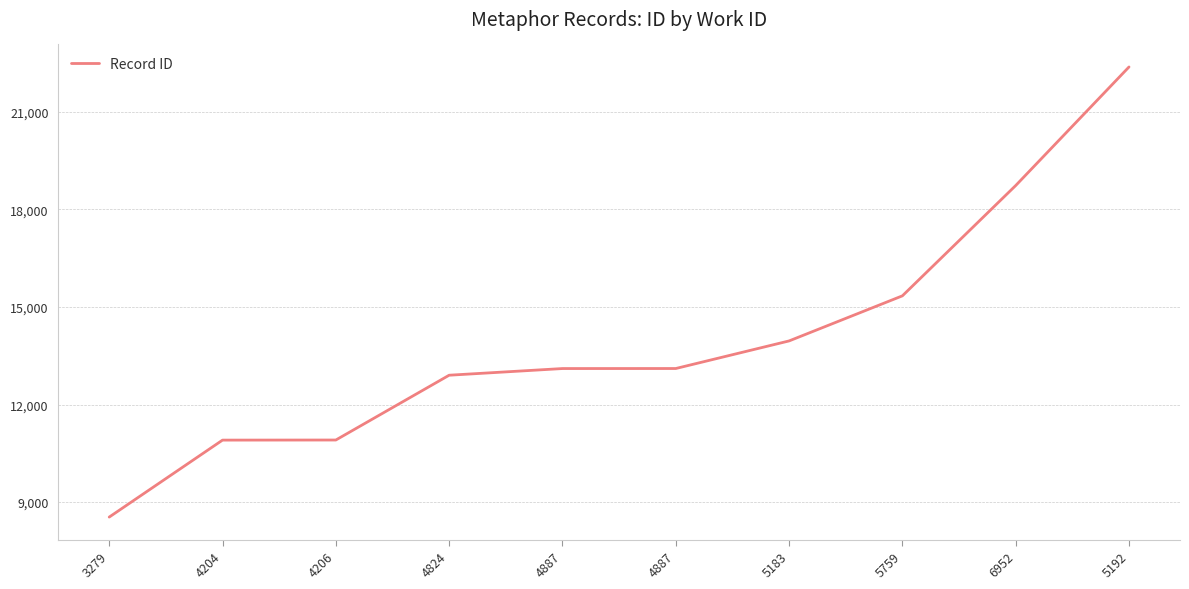

Which category has the lowest value across all series?

3279